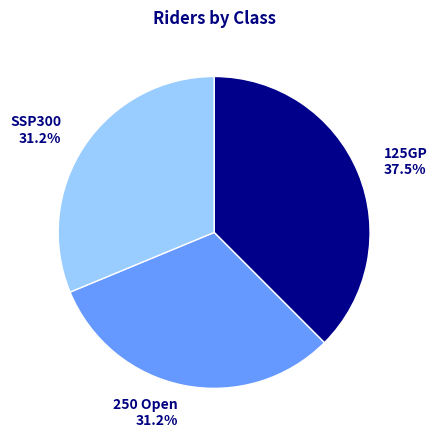

Is the sum of 125GP and 250 Open greater than half?

Yes